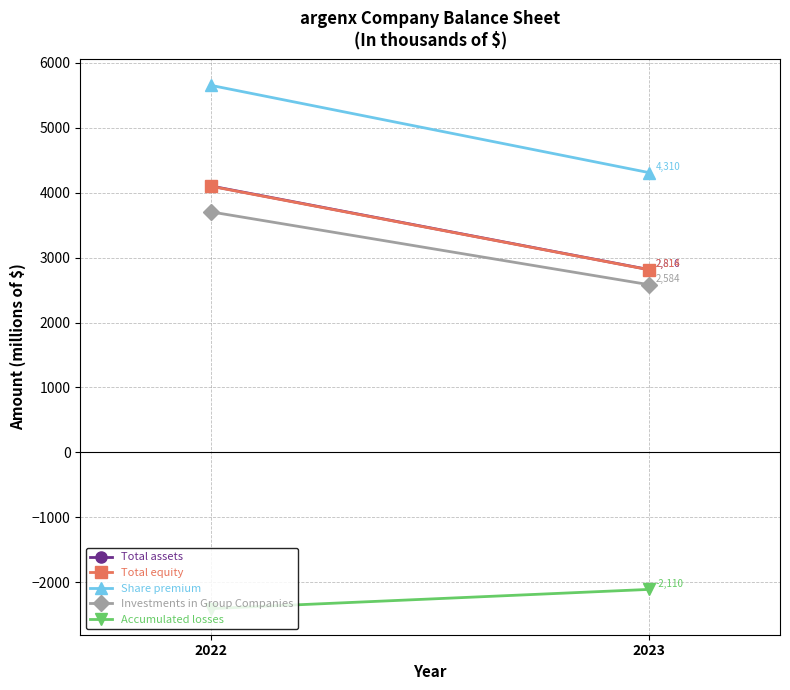

Which series has the widest spread of values?

Share premium